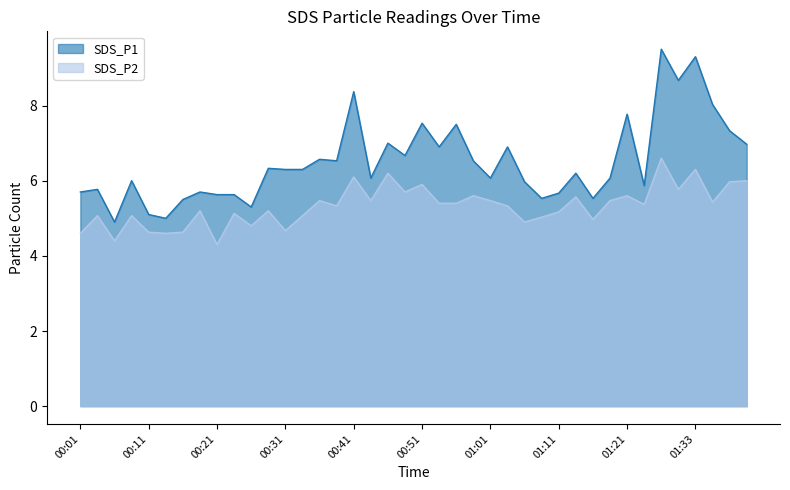

True or false: SDS_P1 and SDS_P2 intersect in this chart.

False